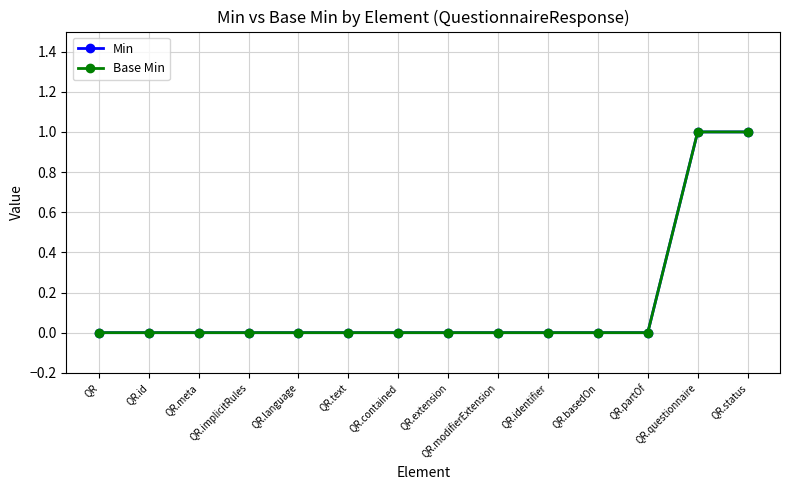

Does the chart have visible grid lines?

Yes